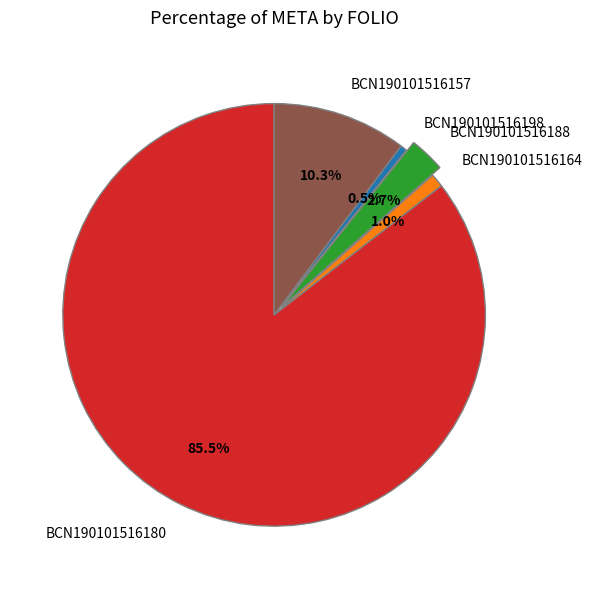

Is there any slice that represents more than half of the pie?

Yes